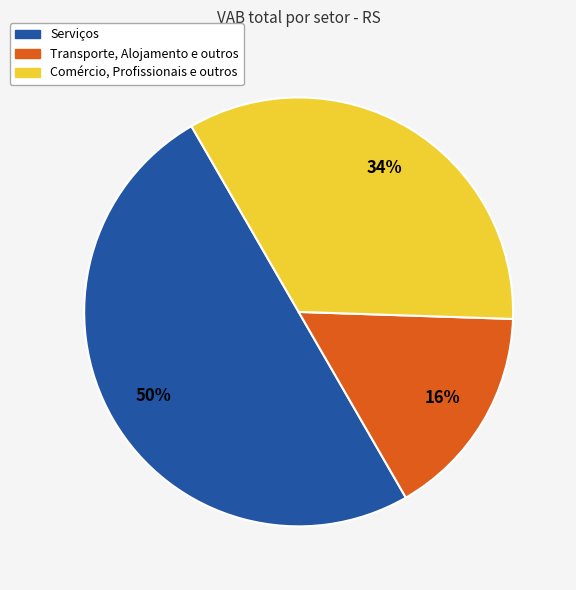

Which has a higher value, Serviços or Comércio, Profissionais e outros?

Serviços